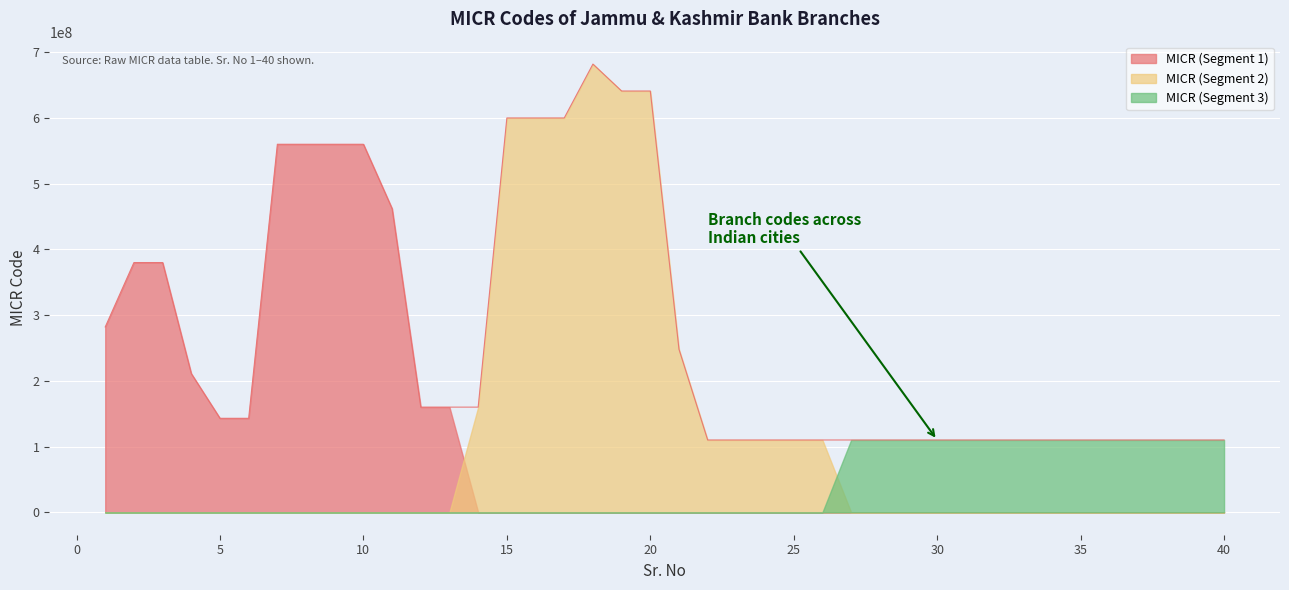

Reading left to right, list all the values displayed in this chart.

1=282051002	2=380051002	3=380051003	4=211051002	5=143051002	6=143051003	7=560051000	8=560051002	9=560051003	10=560051004	11=462051002	12=160051001	13=160051002	14=160051003	15=600051002	16=600051003	17=600051004	18=682051002	19=641051000	20=641051002	21=248051002	22=110051001	23=110051002	24=110051003	25=110051004	26=110051005	27=110051006	28=110051007	29=110051008	30=110051009	31=110051010	32=110051011	33=110051012	34=110051013	35=110051014	36=110051015	37=110051016	38=110051017	39=110051018	40=110051019